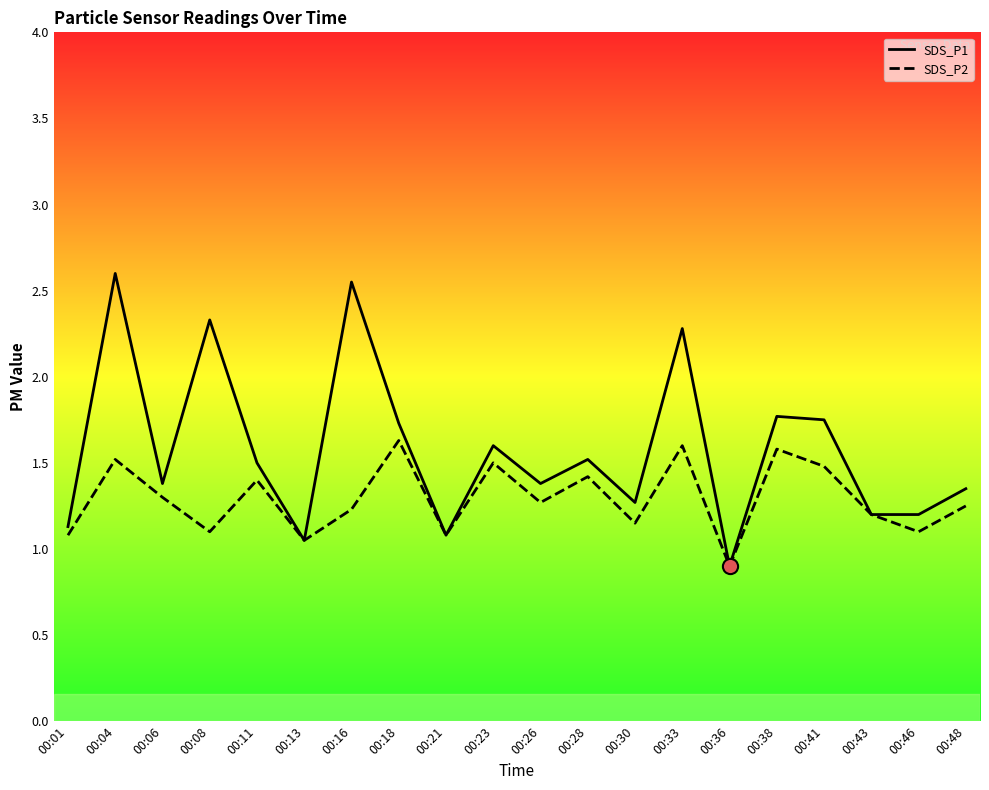

Which series reaches the maximum Y coordinate?

SDS_P1